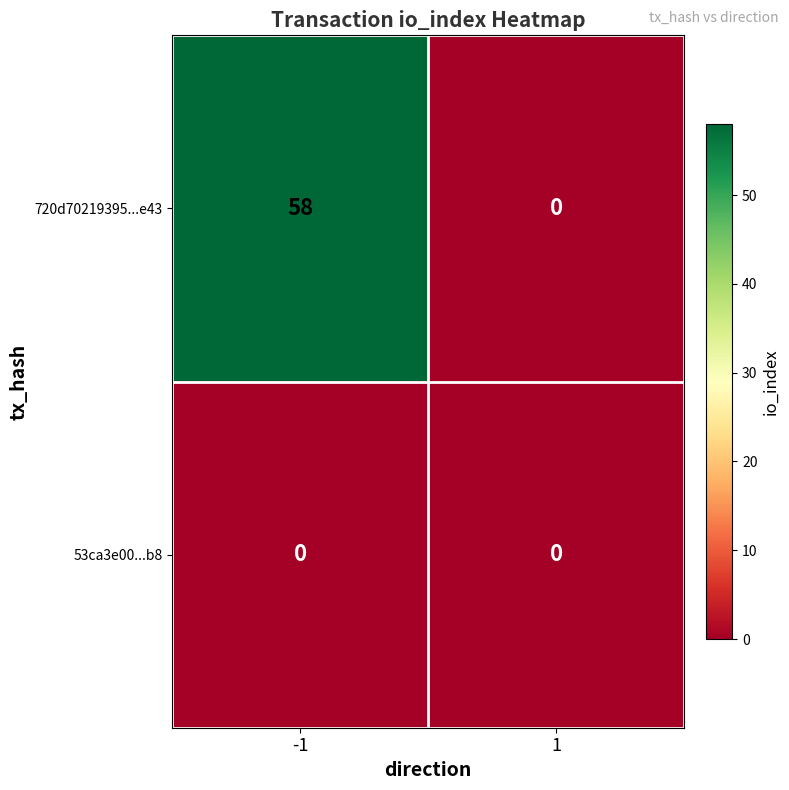

The 53ca3e00...b8 series shows 0 at 1. True or false?

True